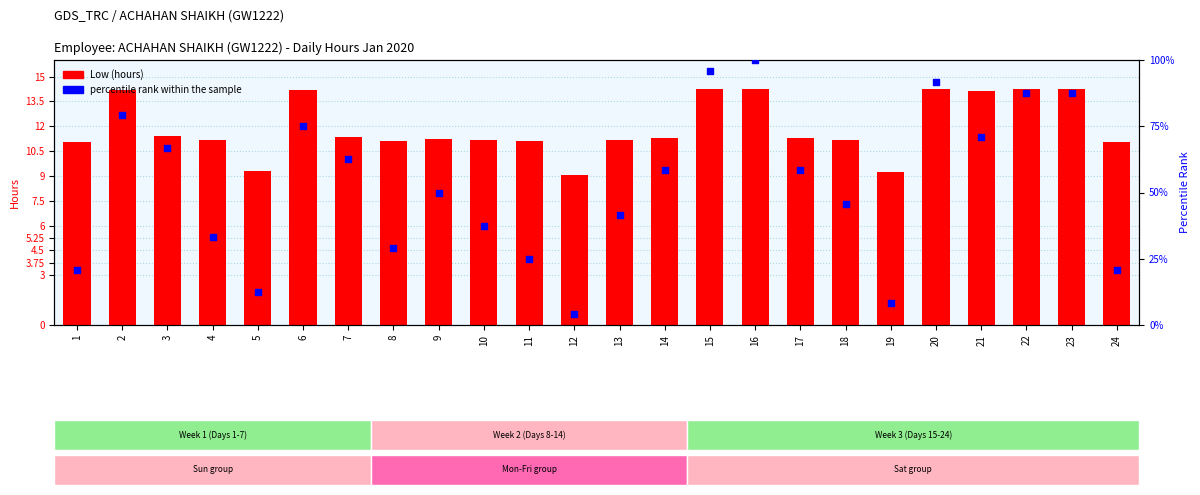

At how many categories does at least one series exceed 22?

19